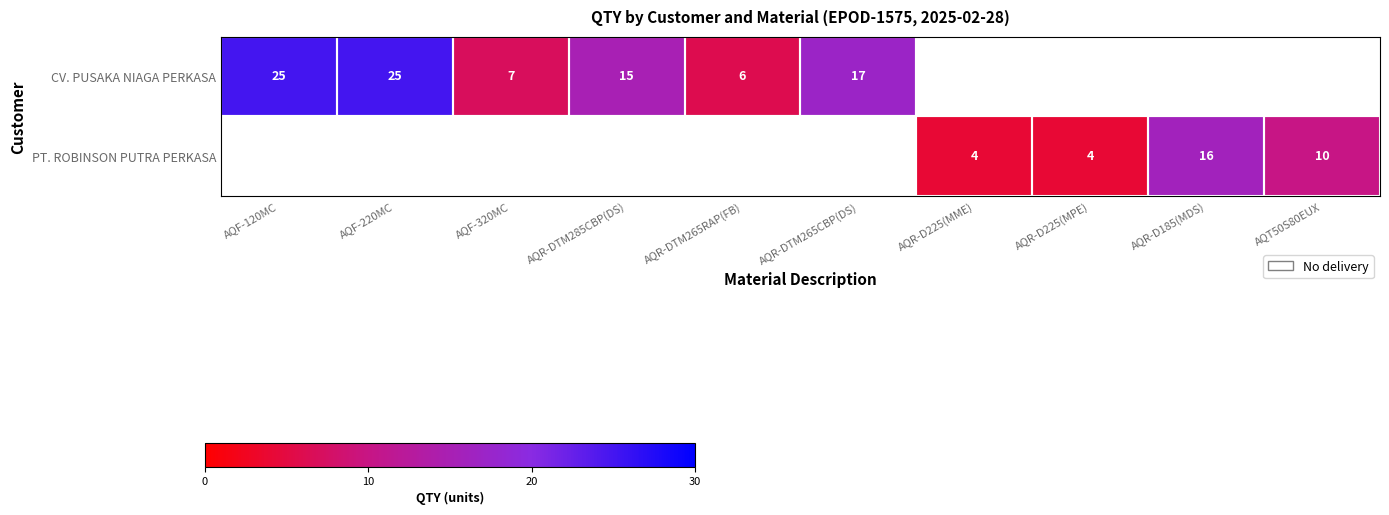

The value of PT. ROBINSON PUTRA PERKASA at AQR-D225(MME) is 4. True or false?

True